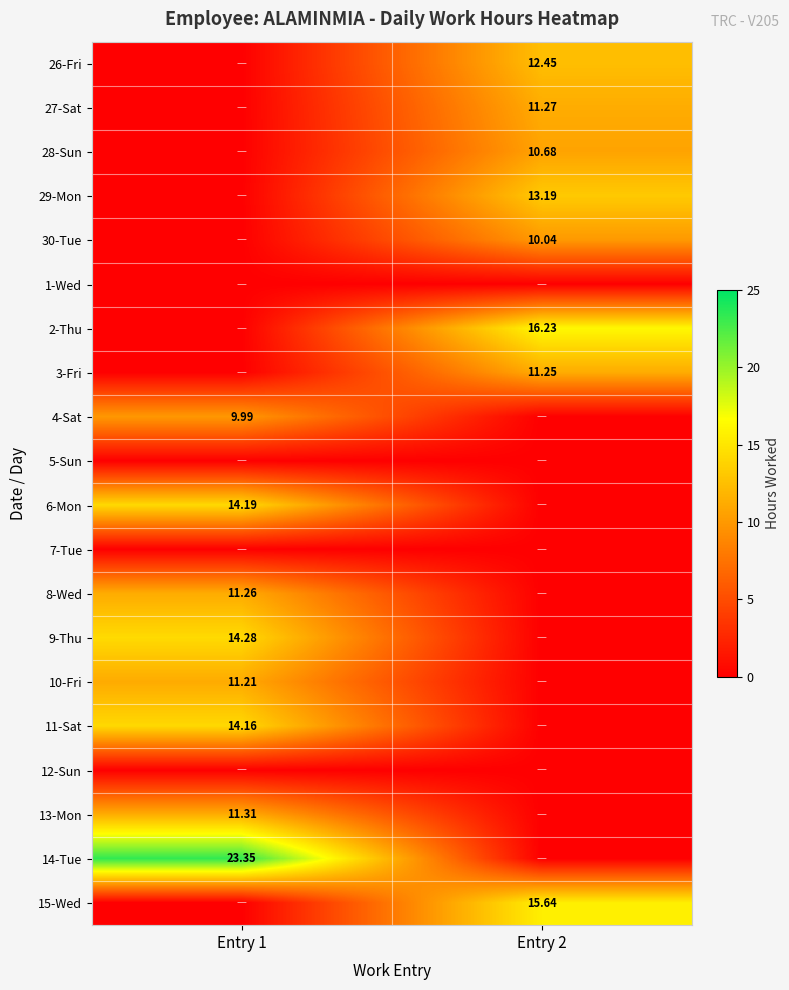

Which has a higher value, Entry 2 or Entry 1?

Entry 2